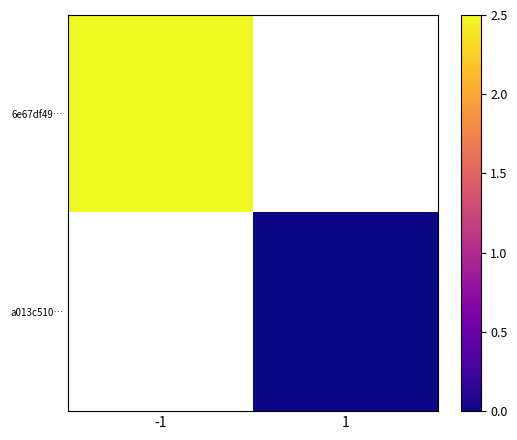

Between 1 and -1, which is larger?

-1